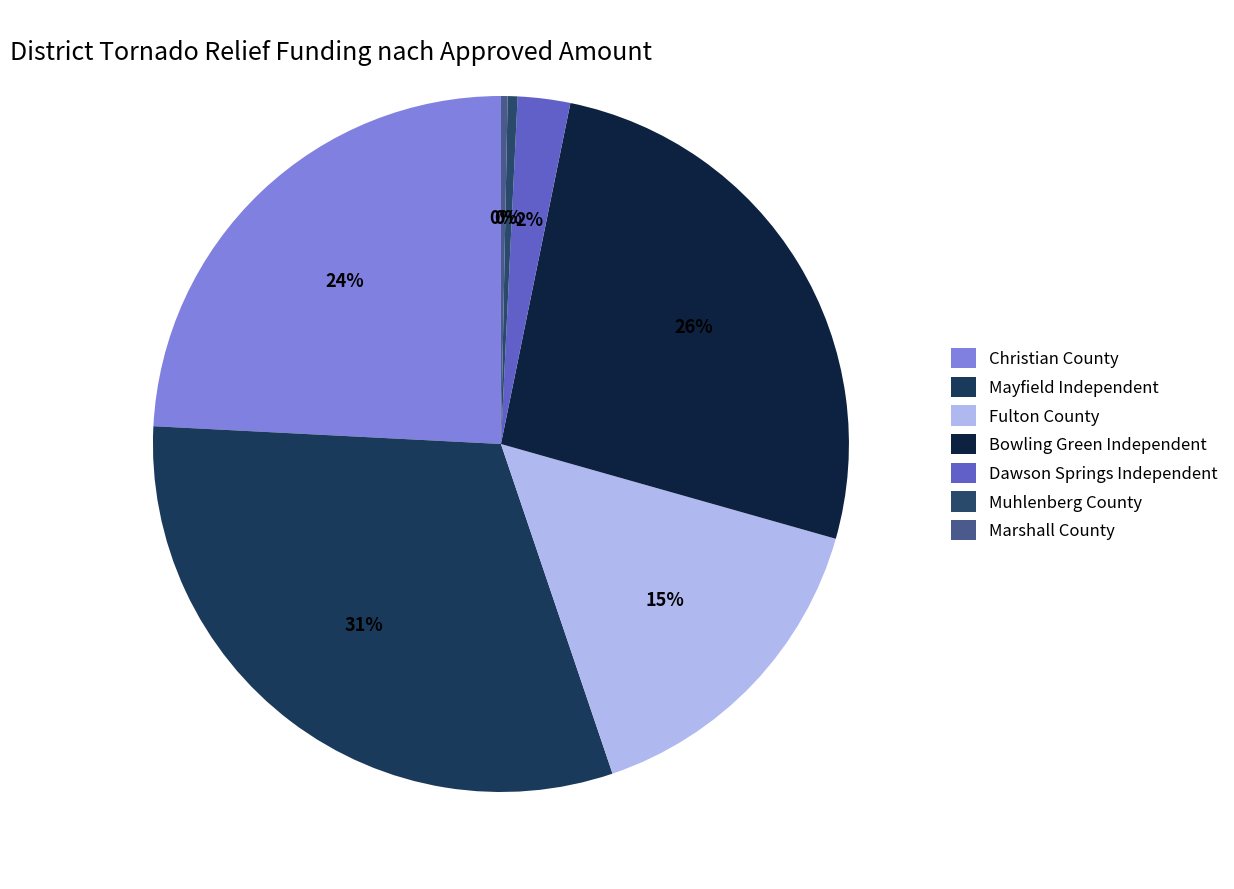

The Bowling Green Independent slice represents 26% of the pie. True or false?

True